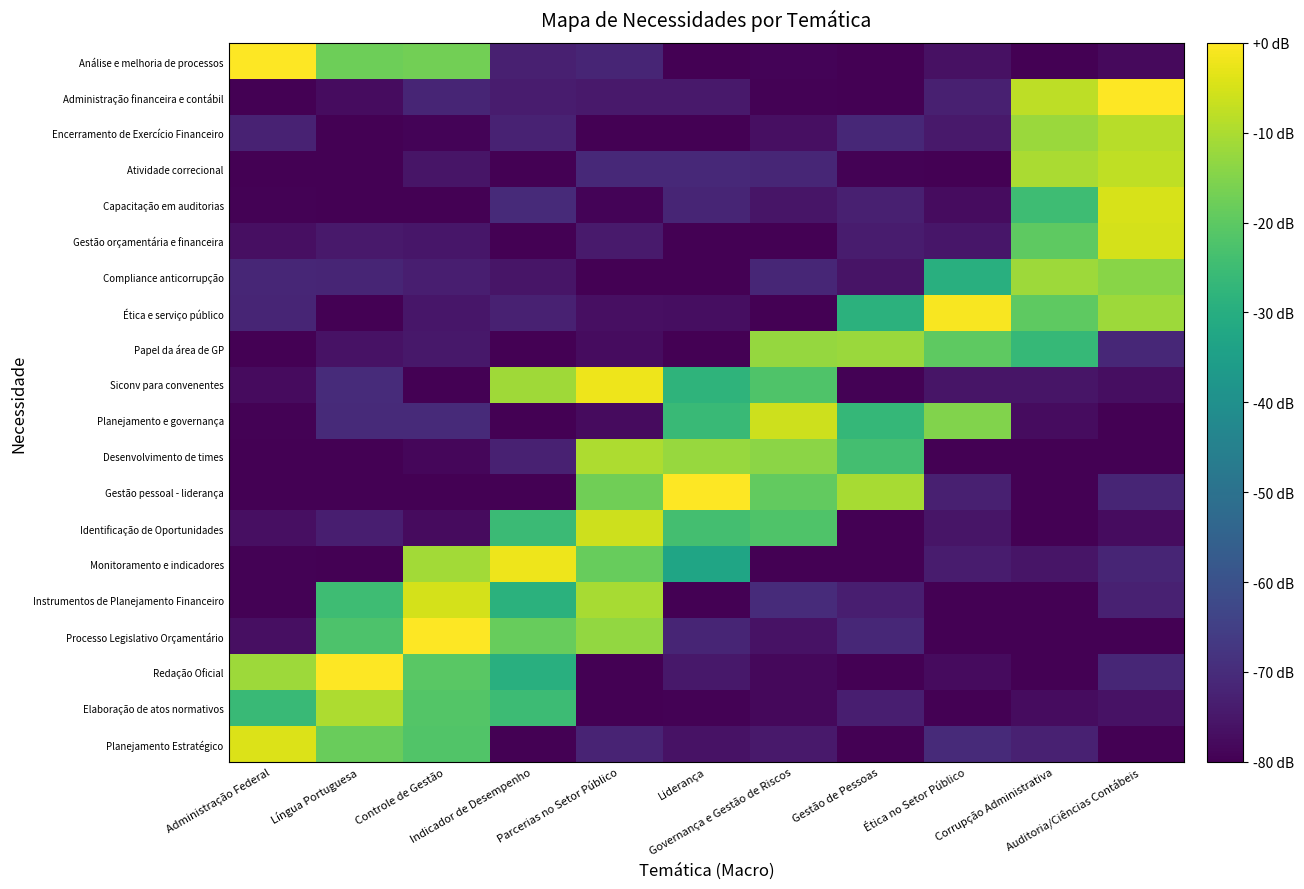

At which category is the sum across all series the highest?

Auditoria/Ciências Contábeis